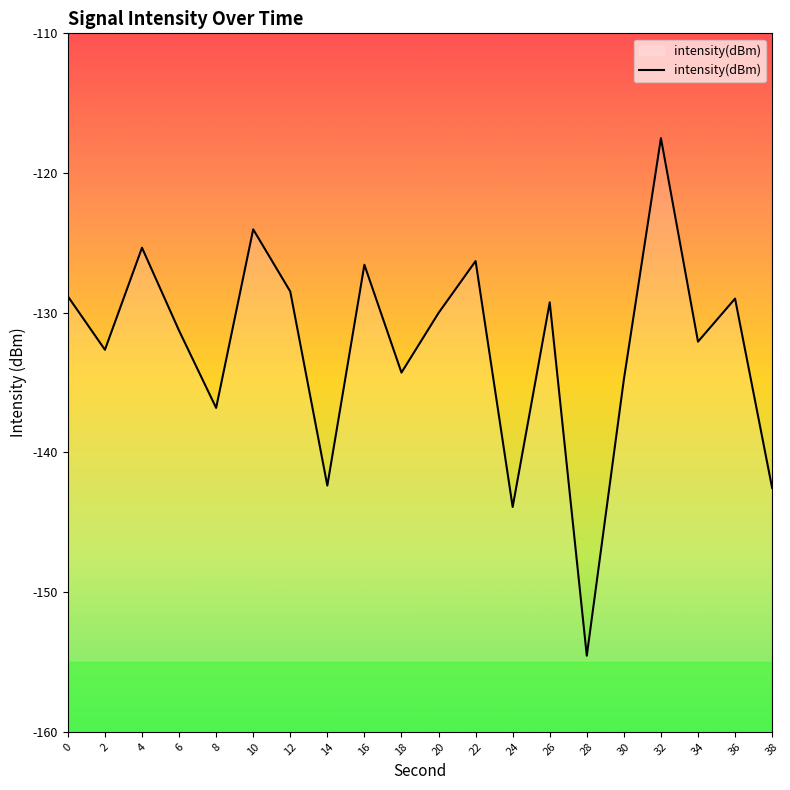

What is the change in value from 6 to 36?

+2.3